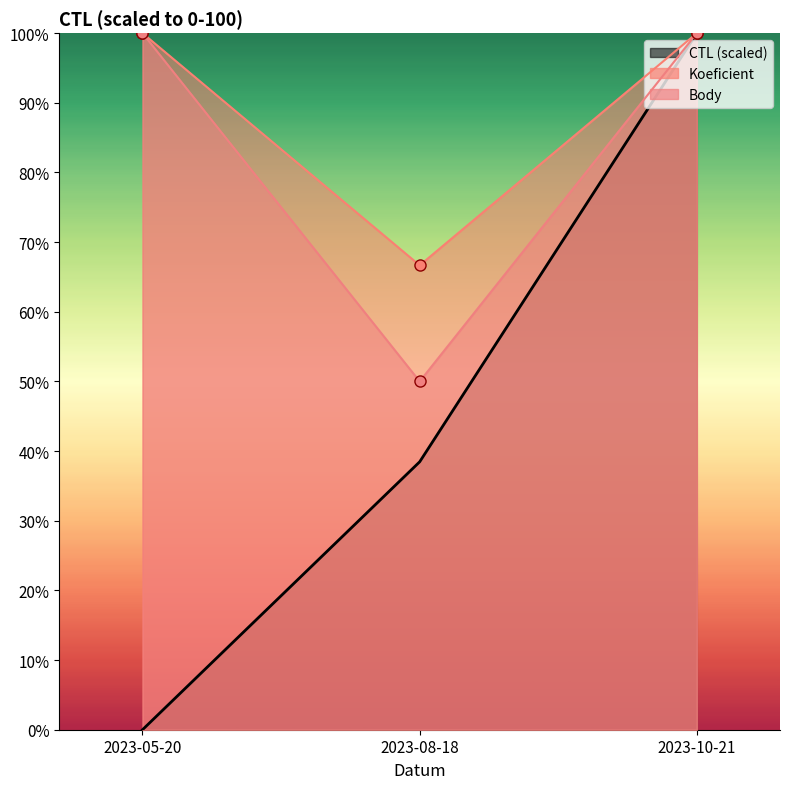

Which series has the largest total across all categories?

Koeficient